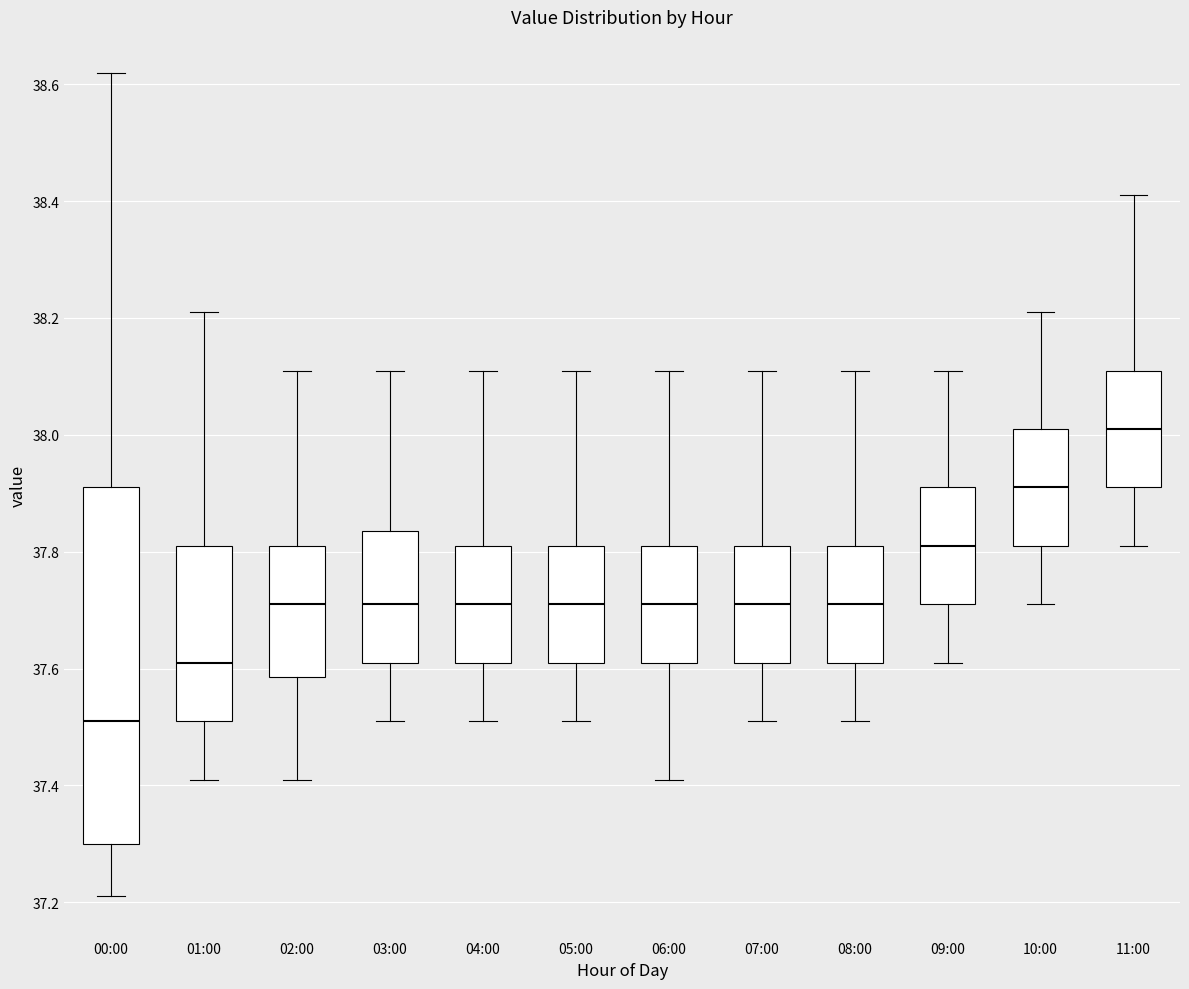

Which box has the lowest median line?

00:00